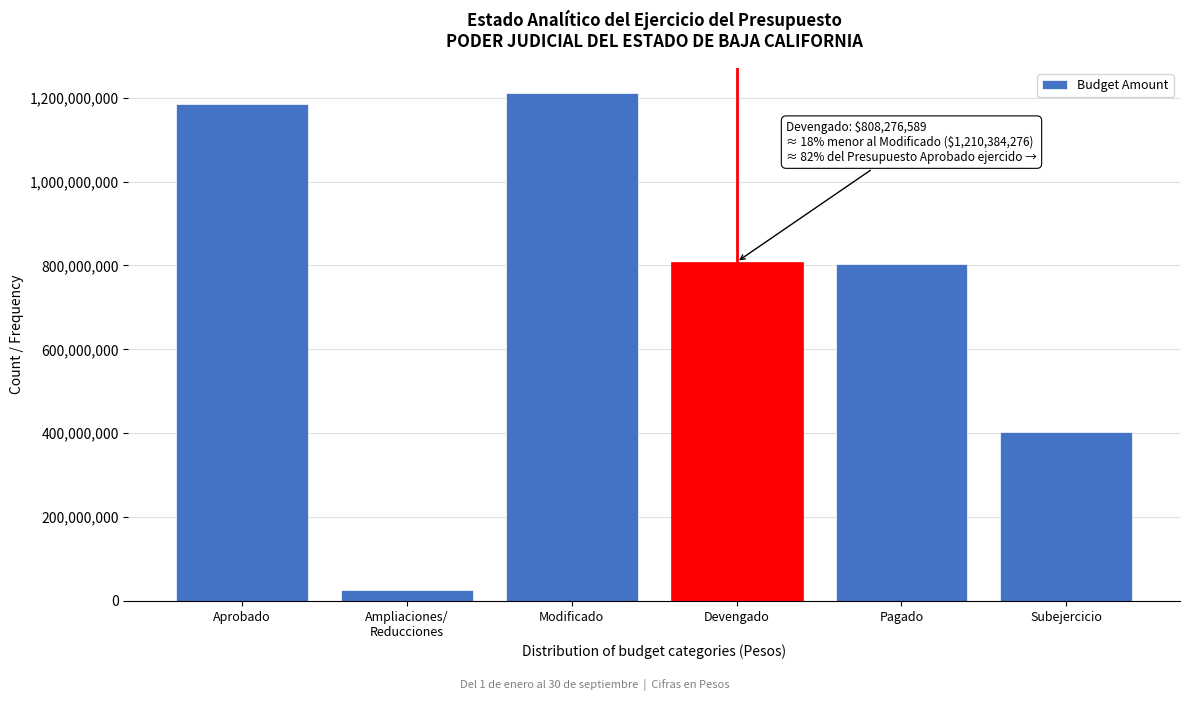

What is the change in value from Modificado to Devengado?

-402107687.5